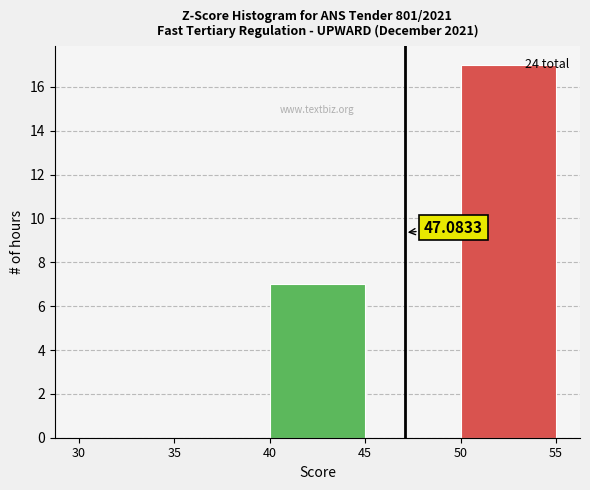

Which range on the x-axis has the tallest bar?

50 to 55